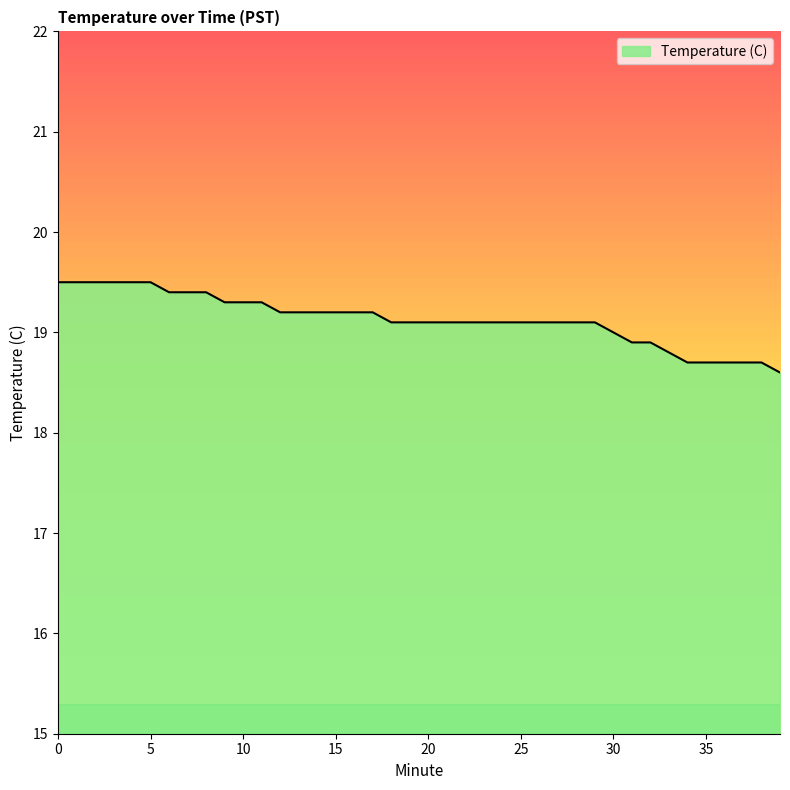

What is the difference between the maximum and minimum values?

0.9